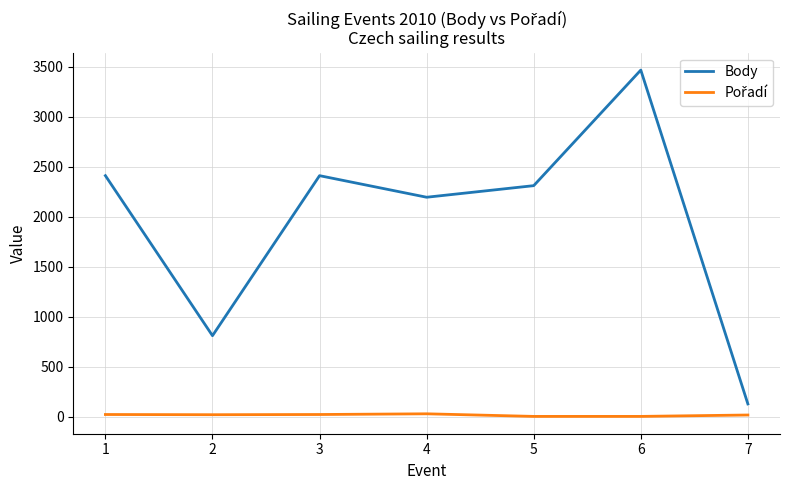

What is the difference between the maximum and minimum values in the Body series?

3342